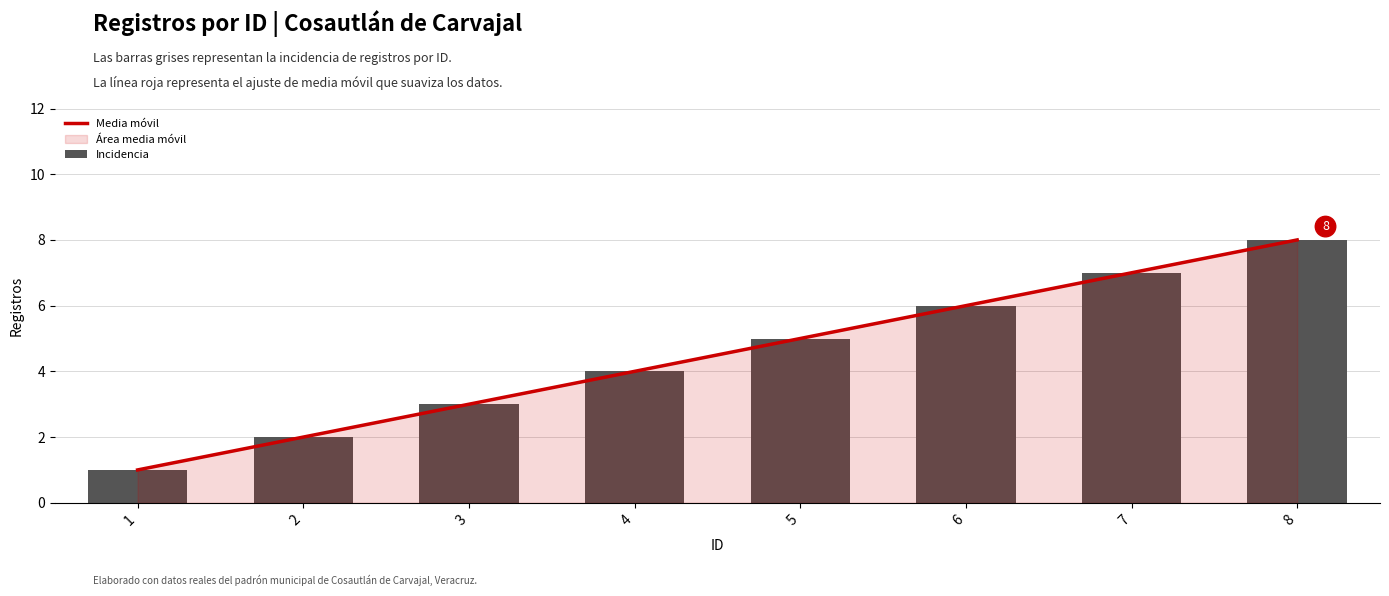

At which category is the sum across all series the highest?

8